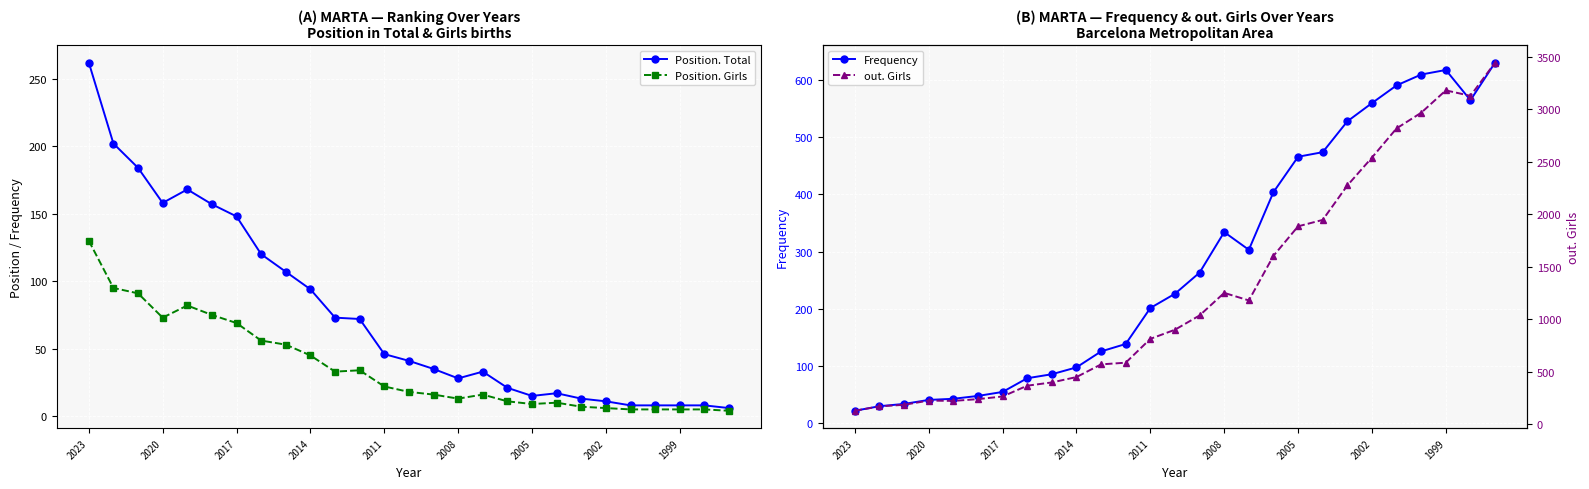

True or false: Position. Girls has more than 2 points higher than both neighbors.

True